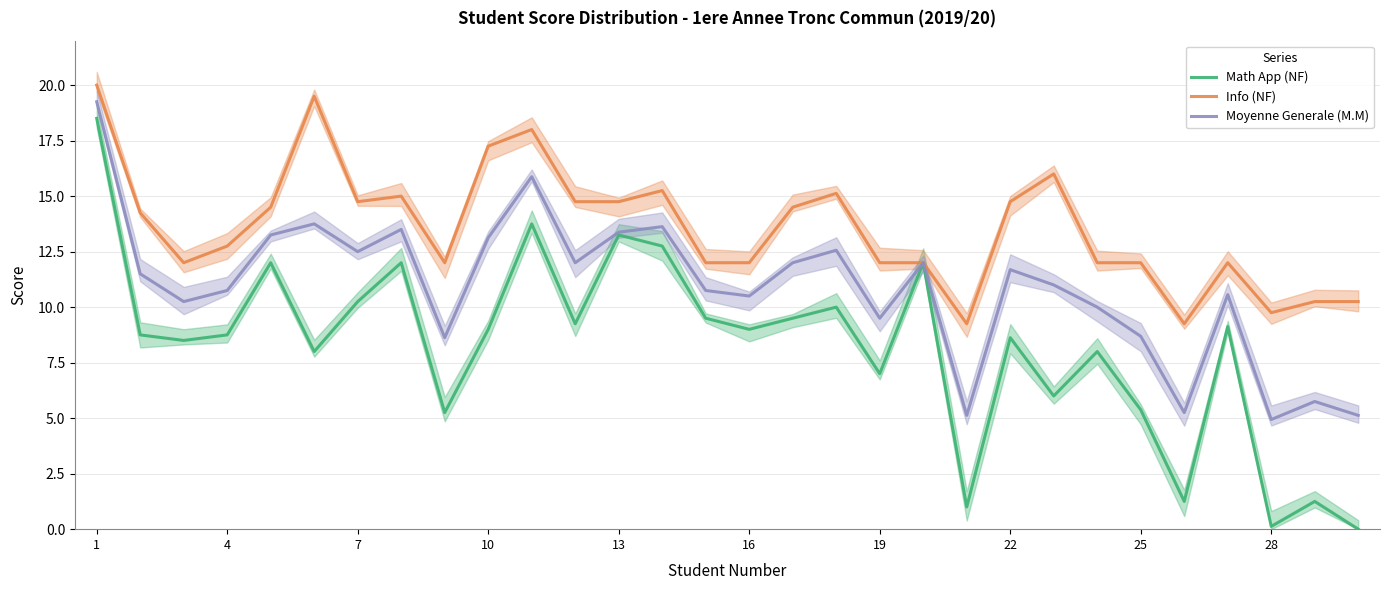

Reading left to right, transcribe all the data shown in this chart.

Math App (NF): 18.5	8.8	8.5	8.8	12.0	8.0	10.2	12.0	5.2	9.0	13.8	9.2	13.2	12.8	9.5	9.0	9.5	10.0	7.0	12.0	1.0	8.6	6.0	8.0	5.4	1.2	9.1	0.1	1.2	0.0
Info (NF): 20.0	14.2	12.0	12.8	14.5	19.5	14.8	15.0	12.0	17.2	18.0	14.8	14.8	15.2	12.0	12.0	14.5	15.1	12.0	12.0	9.2	14.8	16.0	12.0	12.0	9.2	12.0	9.8	10.2	10.2
Moyenne Generale (M.M): 19.2	11.5	10.2	10.8	13.2	13.8	12.5	13.5	8.6	13.1	15.9	12.0	13.4	13.6	10.8	10.5	12.0	12.6	9.5	12.0	5.1	11.7	11.0	10.0	8.7	5.2	10.6	4.9	5.8	5.1